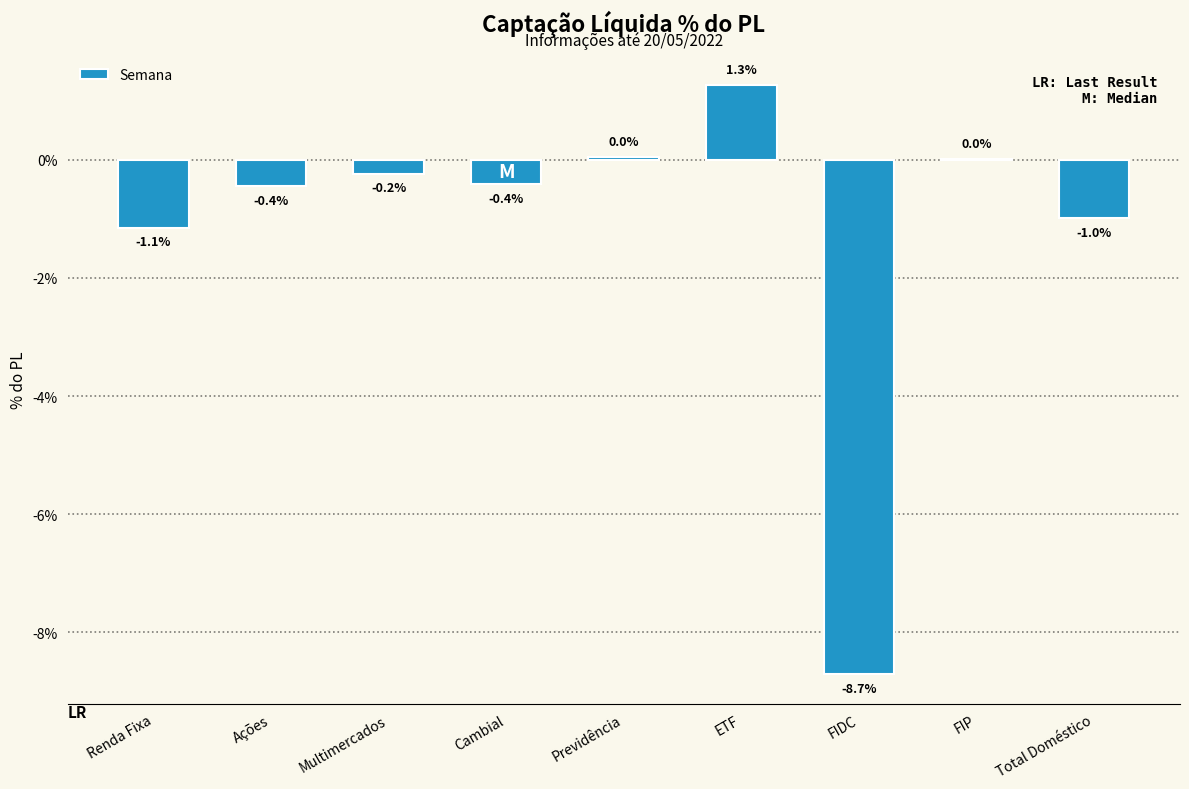

Between Previdência and FIDC, which is larger?

Previdência